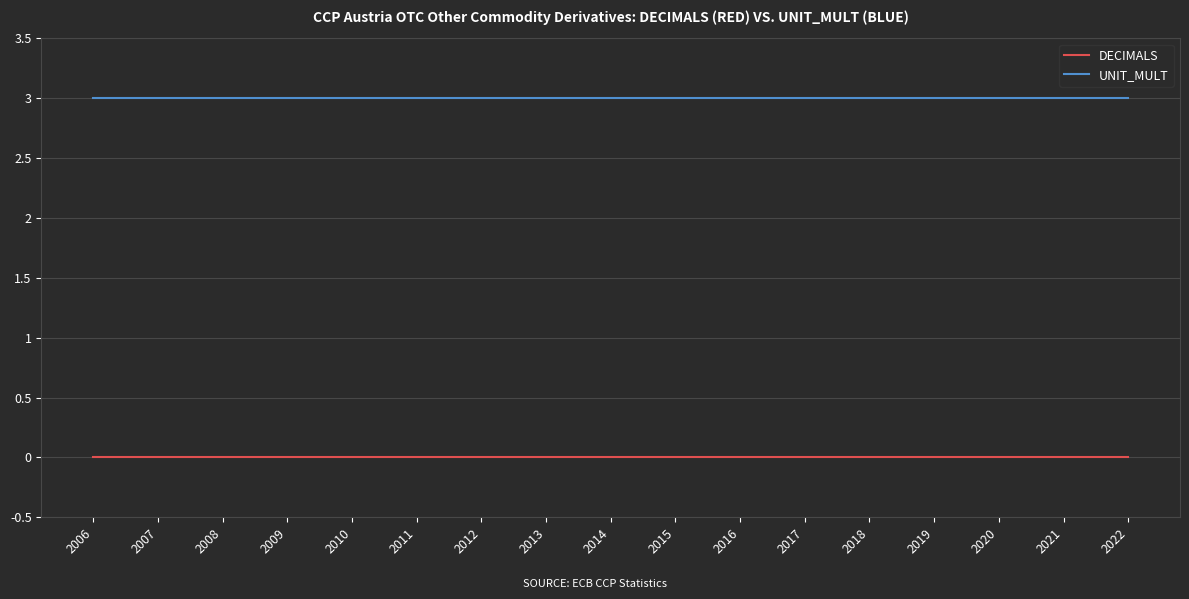

At how many categories does at least one series exceed 1?

17